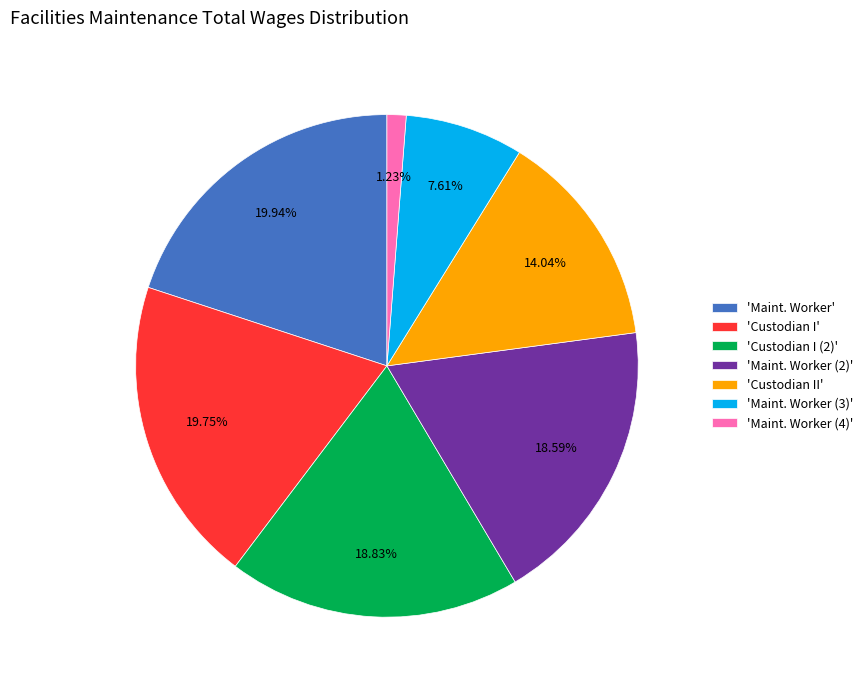

Is there any slice that represents more than half of the pie?

No